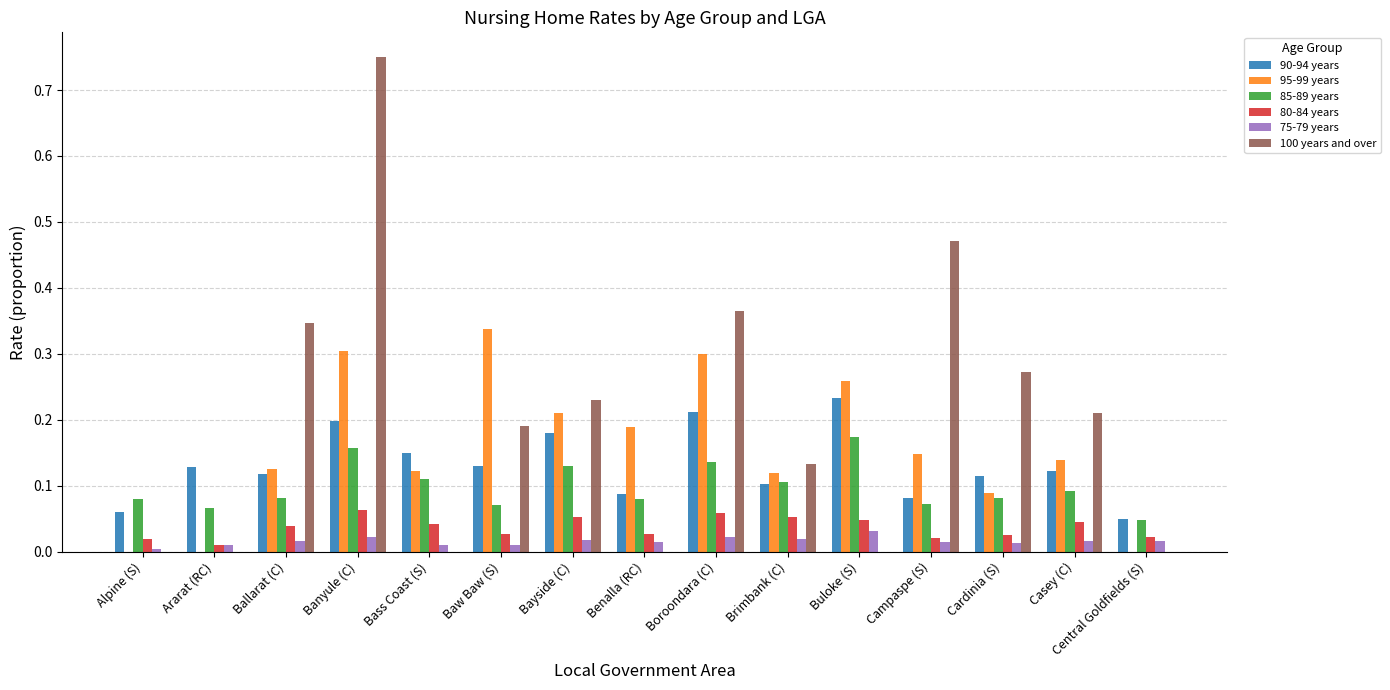

Is the value of 95-99 years at Bass Coast (S) greater than the value of 75-79 years at Cardinia (S)?

Yes